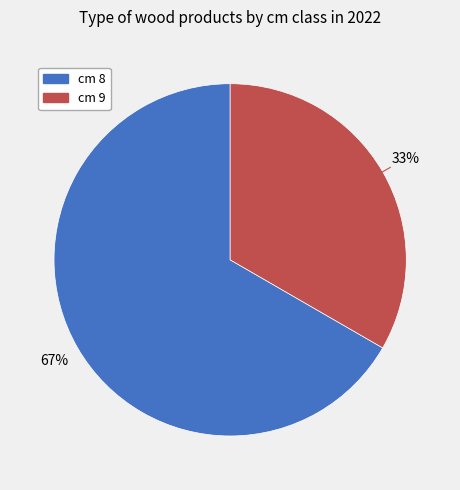

Is there a majority slice in this chart?

Yes